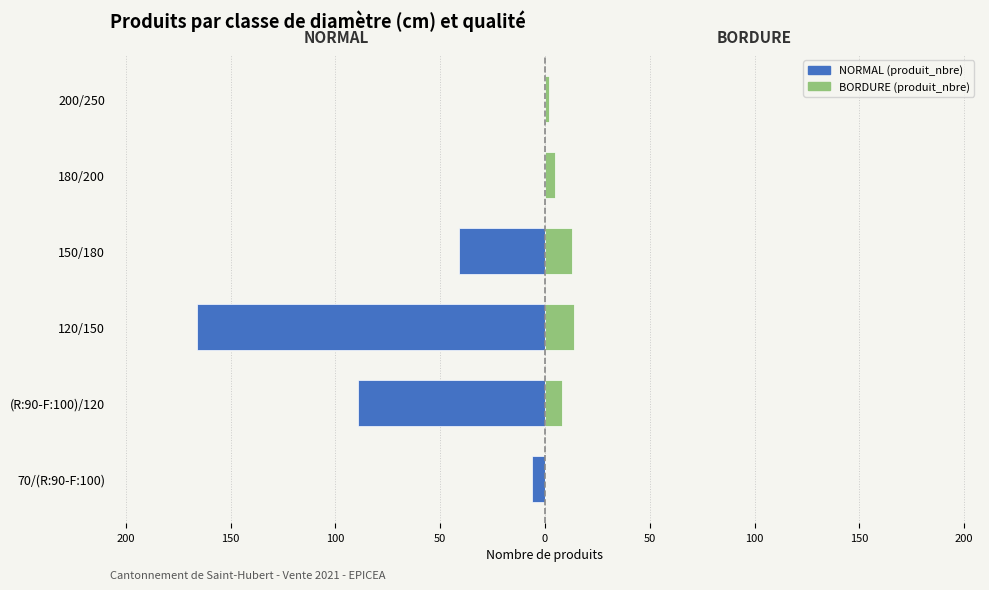

What is the difference between the highest and lowest values at (R:90-F:100)/120?

97.0